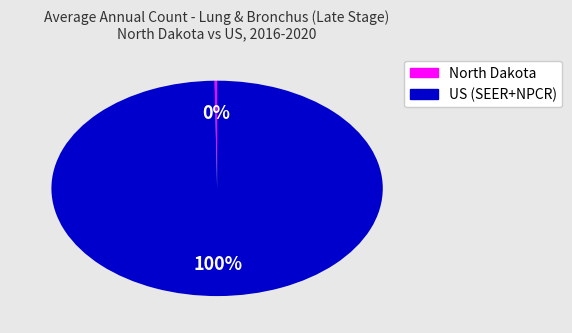

To the nearest percent, what is the average slice percentage?

50%